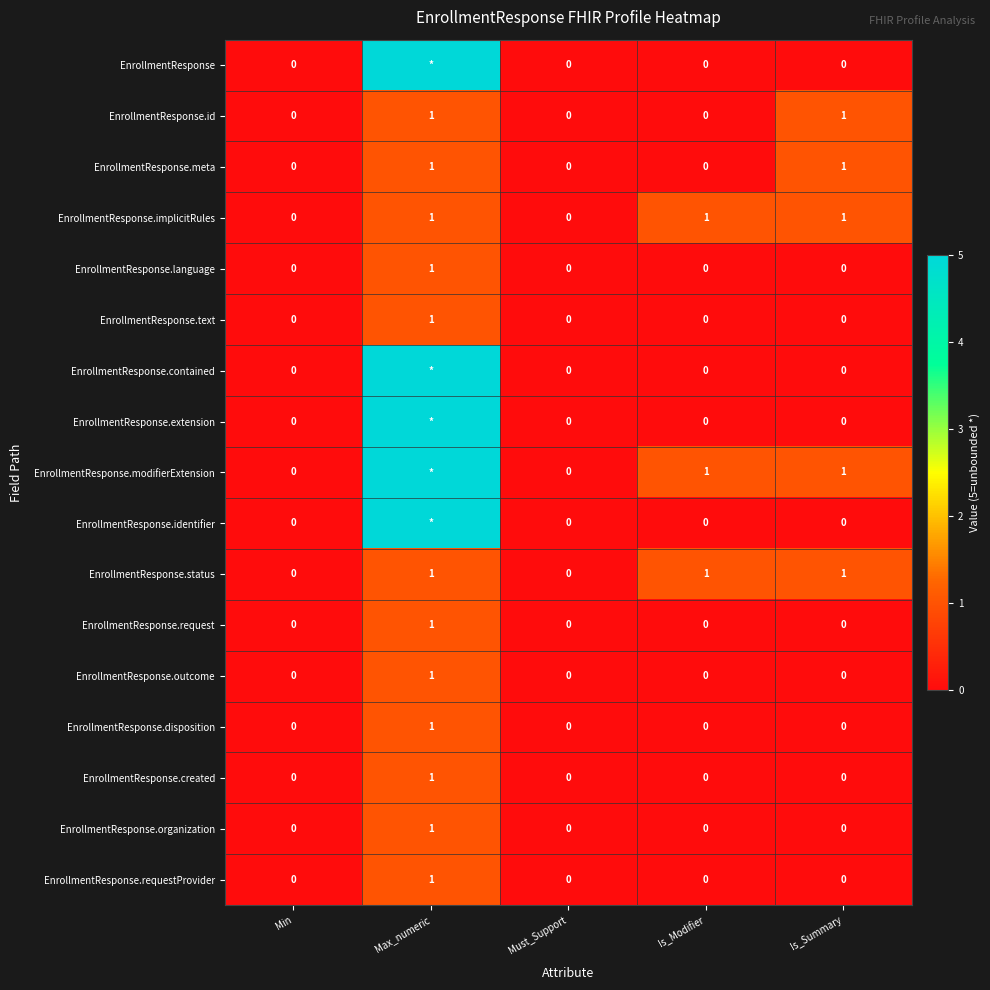

Count the EnrollmentResponse.requestProvider values in the range 0 to 1.

5